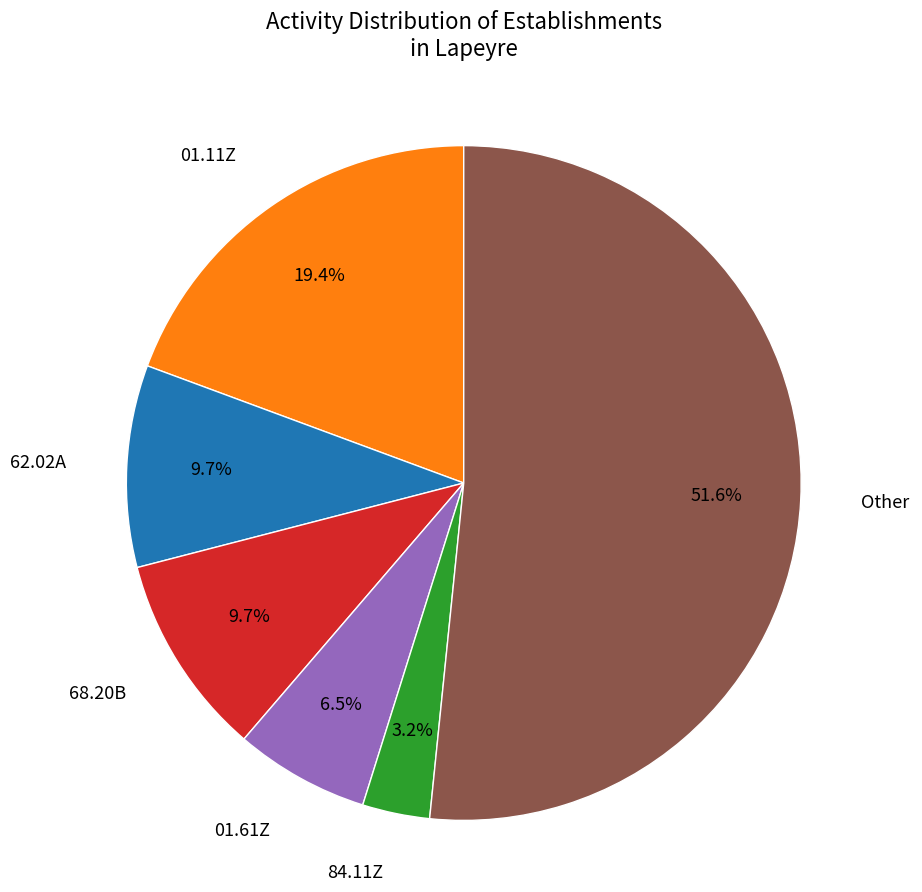

Which category accounts for the majority?

Other